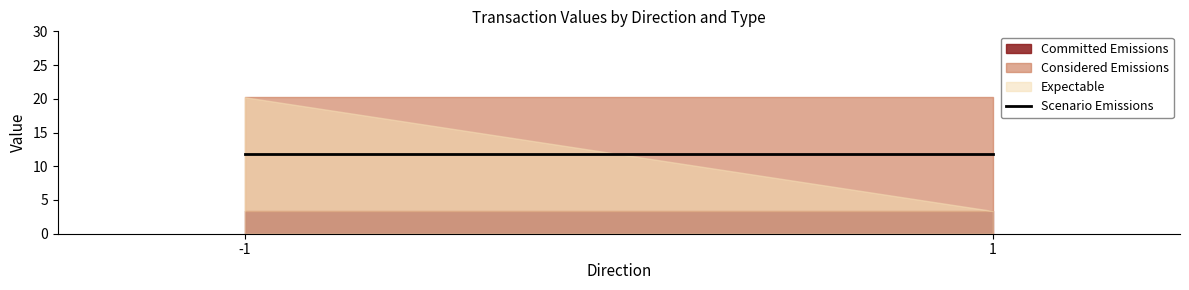

List the labels in order of Regular value, smallest first.

-1, 1